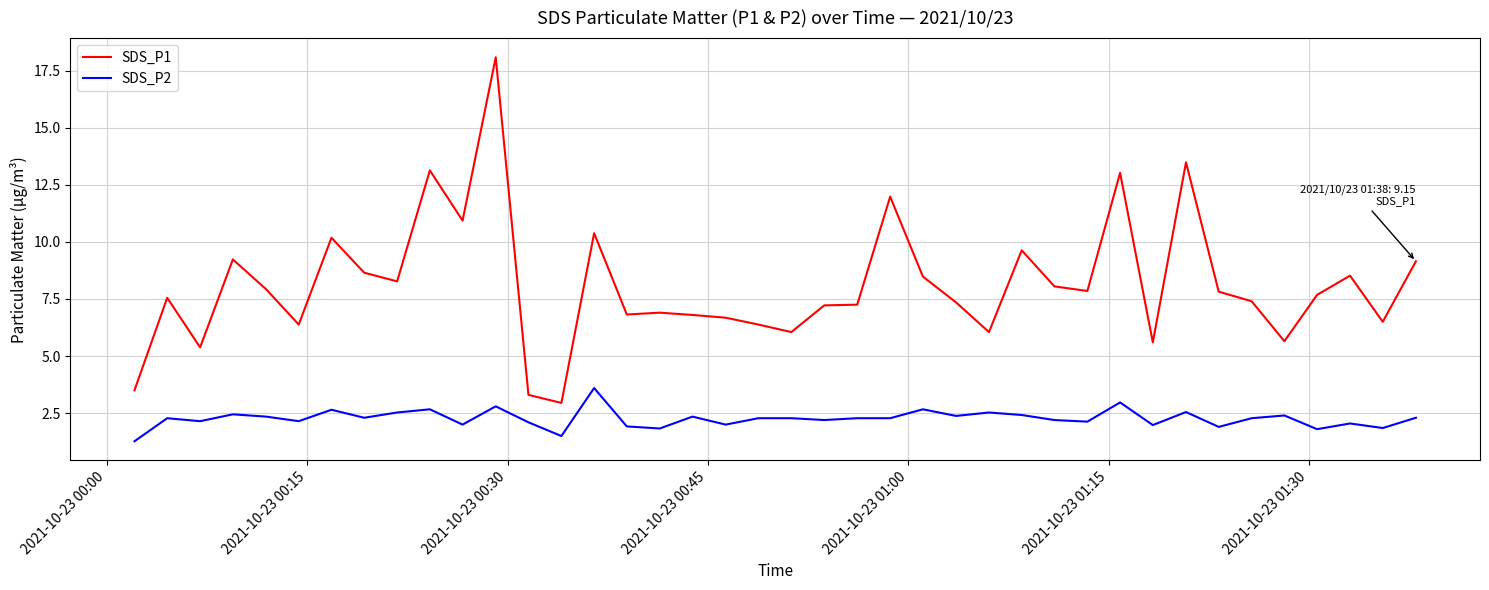

What is the highest value of the SDS_P1 series?

18.1